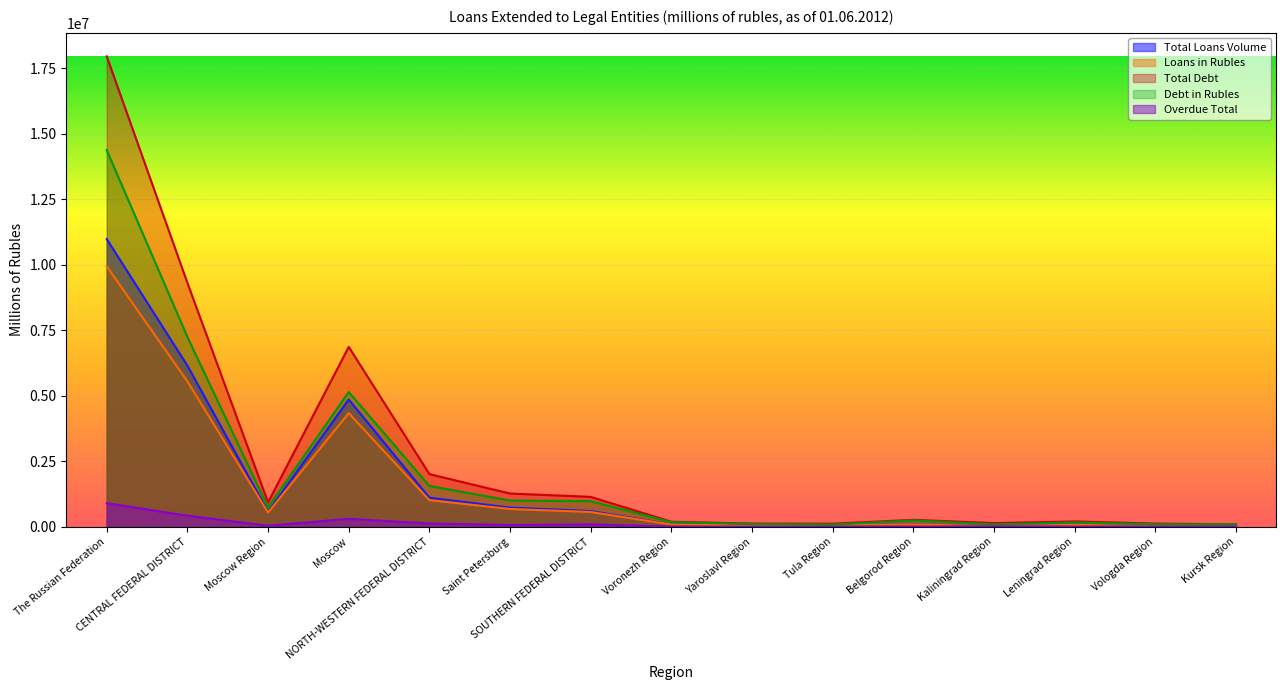

Is it true that Loans in Rubles equals 4337371 at Moscow?

True